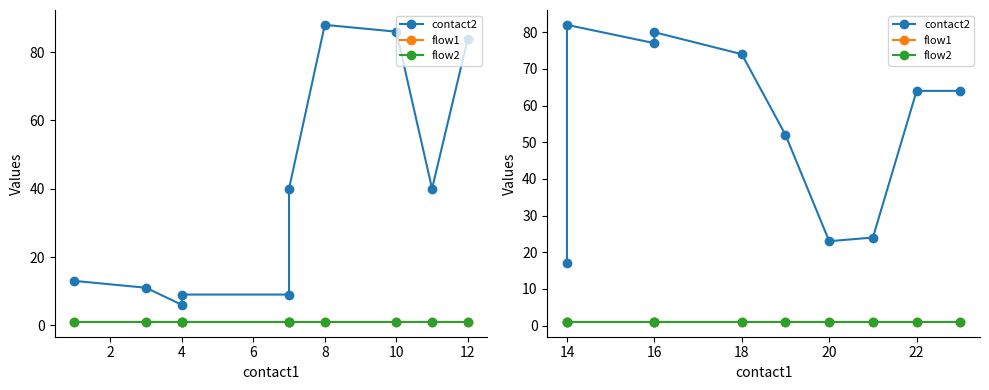

What are all the series names shown in the legend?

contact2, flow1, flow2